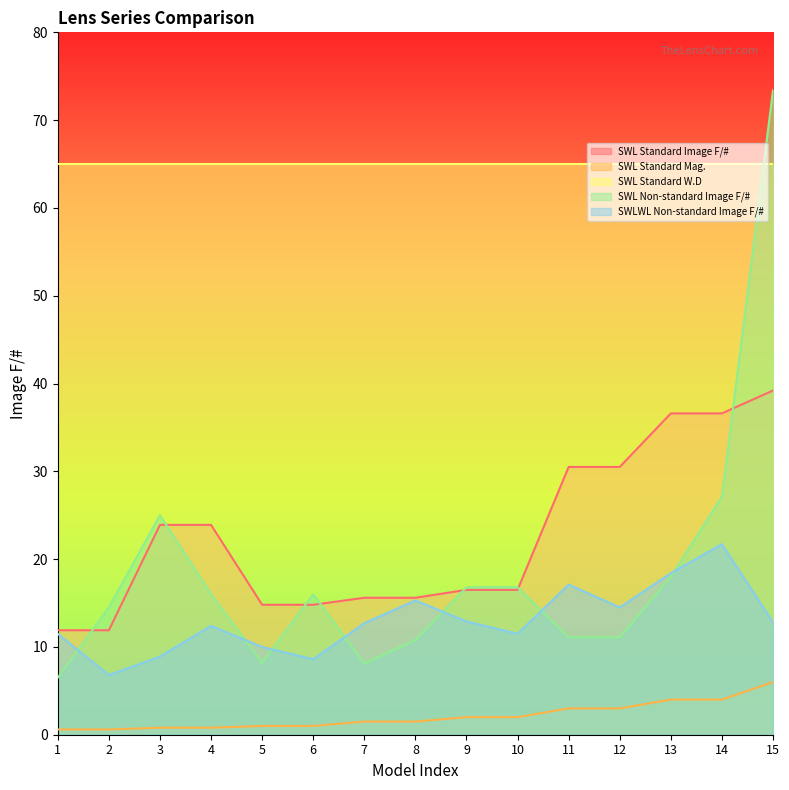

At which category is the sum across all series the highest?

15